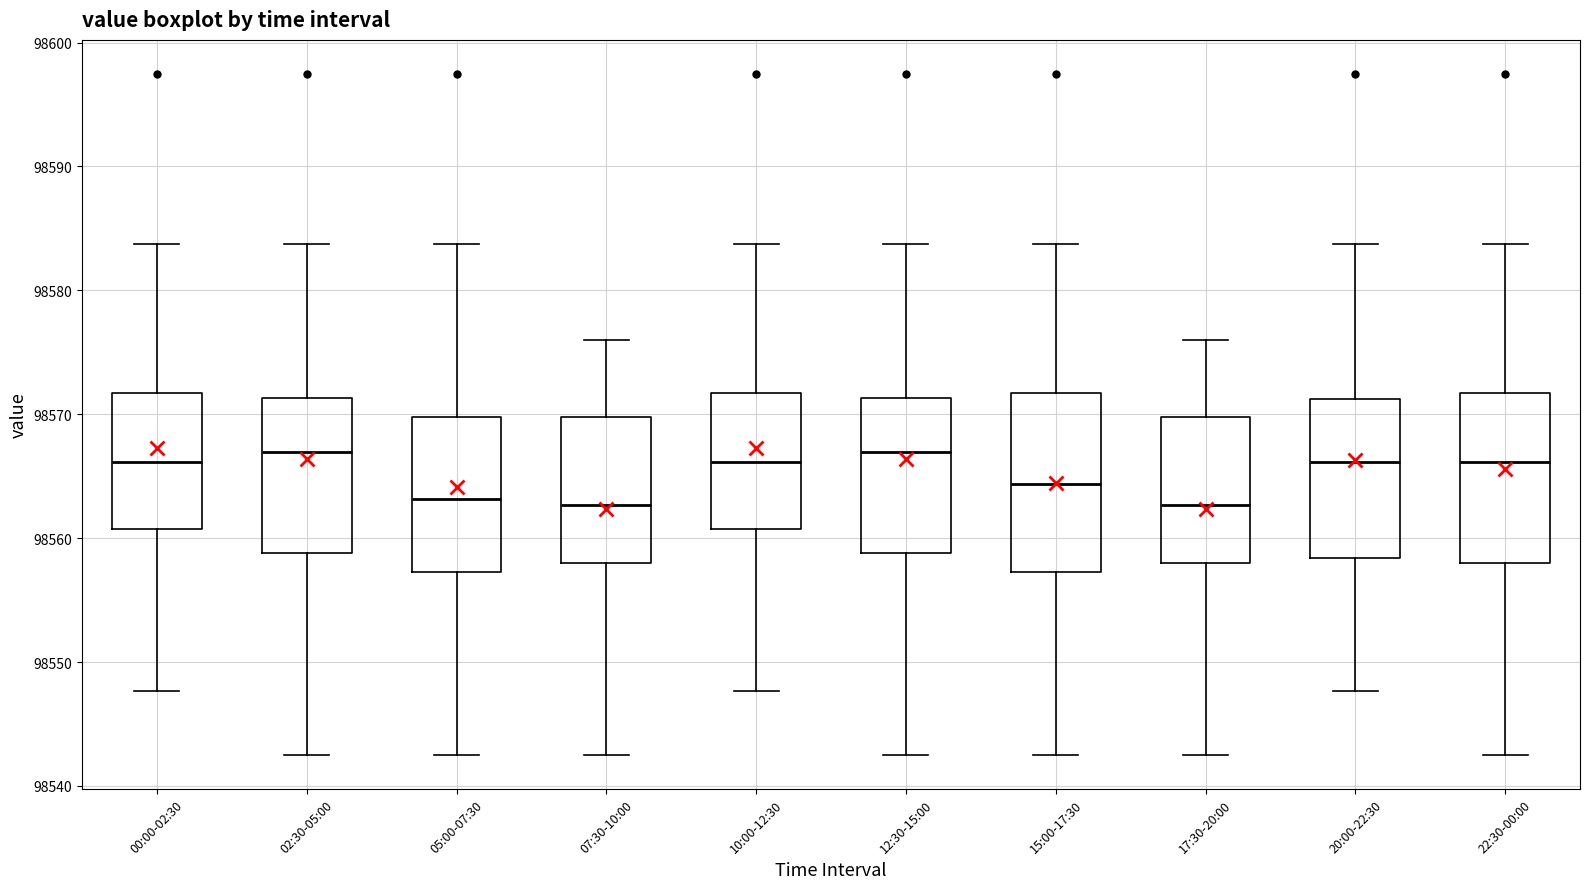

Reading left to right, read every box against the y-axis: the position of its median line, the range the box covers, and the ends of its whiskers. The values are not printed on the chart, so give them approximately, as read against the axis.

00:00-02:30: median 98566, box 98561 to 98572, whiskers 98548 to 98584
02:30-05:00: median 98567, box 98559 to 98571, whiskers 98543 to 98584
05:00-07:30: median 98563, box 98557 to 98570, whiskers 98543 to 98584
07:30-10:00: median 98563, box 98558 to 98570, whiskers 98543 to 98576
10:00-12:30: median 98566, box 98561 to 98572, whiskers 98548 to 98584
12:30-15:00: median 98567, box 98559 to 98571, whiskers 98543 to 98584
15:00-17:30: median 98564, box 98557 to 98572, whiskers 98543 to 98584
17:30-20:00: median 98563, box 98558 to 98570, whiskers 98543 to 98576
20:00-22:30: median 98566, box 98558 to 98571, whiskers 98548 to 98584
22:30-00:00: median 98566, box 98558 to 98572, whiskers 98543 to 98584